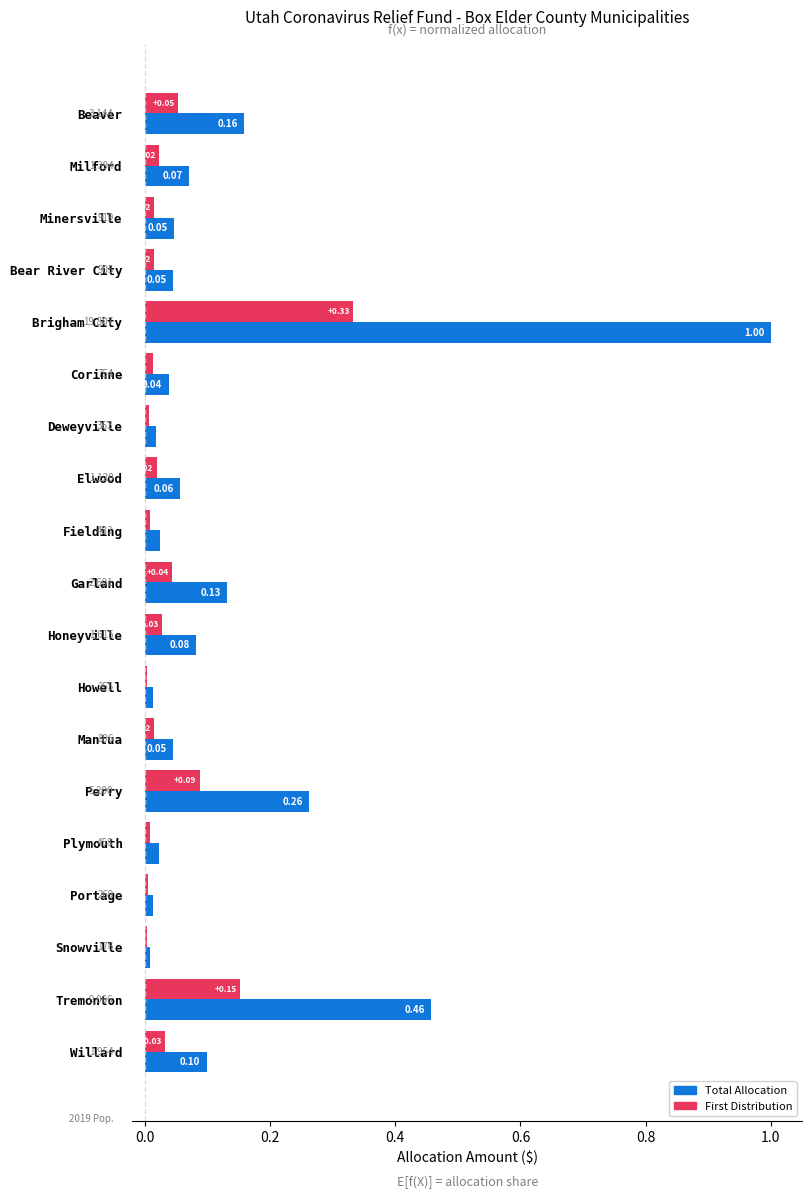

Which series has the largest total across all categories?

Total Allocation